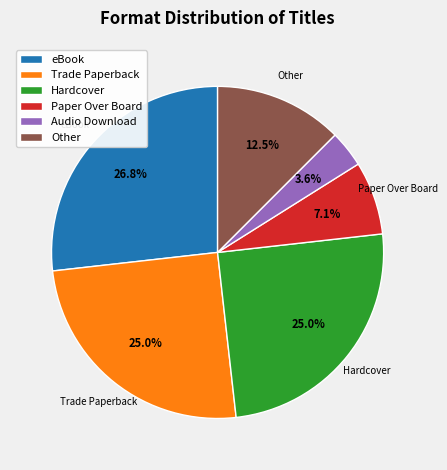

What is the ratio of the value at Other to the value at Trade Paperback?

0.5